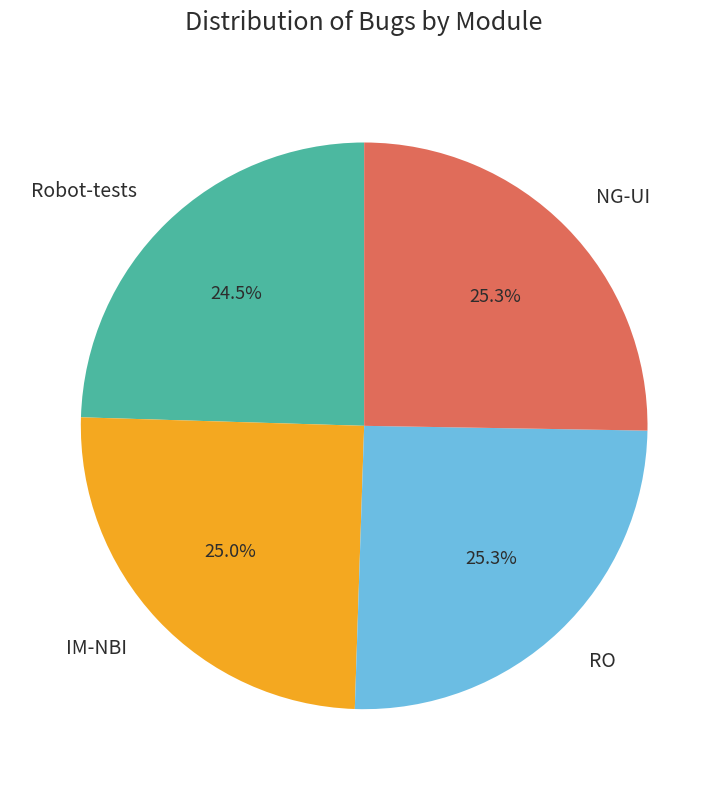

What is the ratio of the value at NG-UI to the value at IM-NBI?

1.0